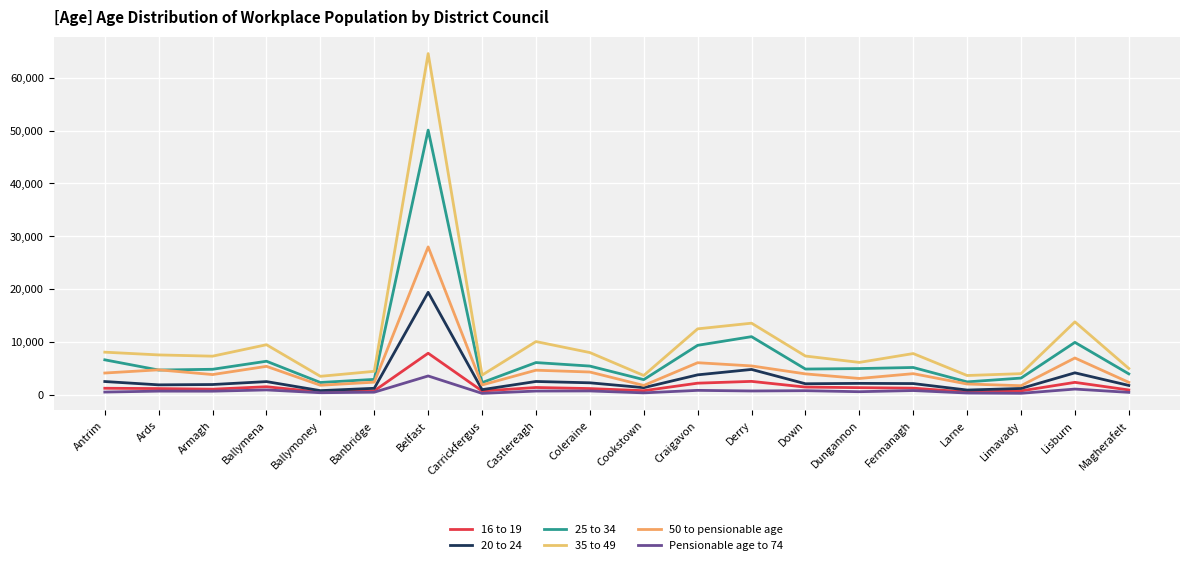

At which label is 50 to pensionable age closest to 14840?

Lisburn